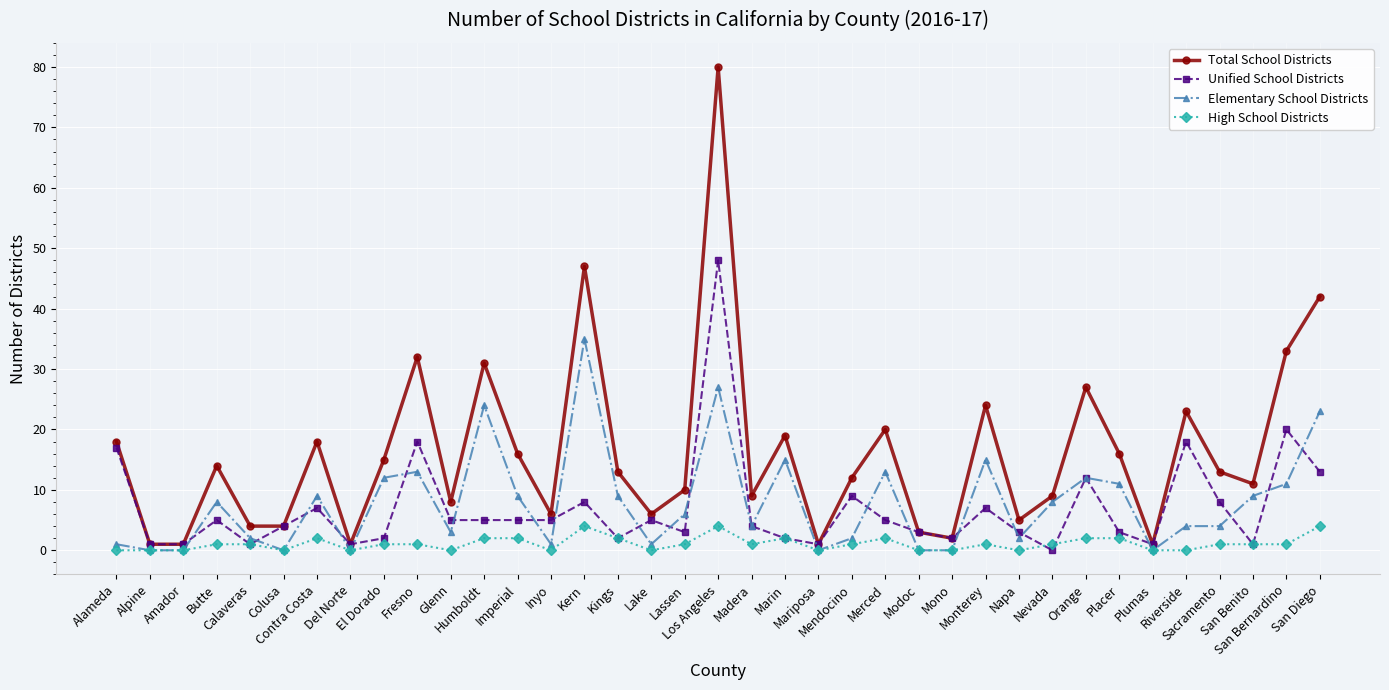

The value of Total School Districts at Kings is 5. True or false?

False